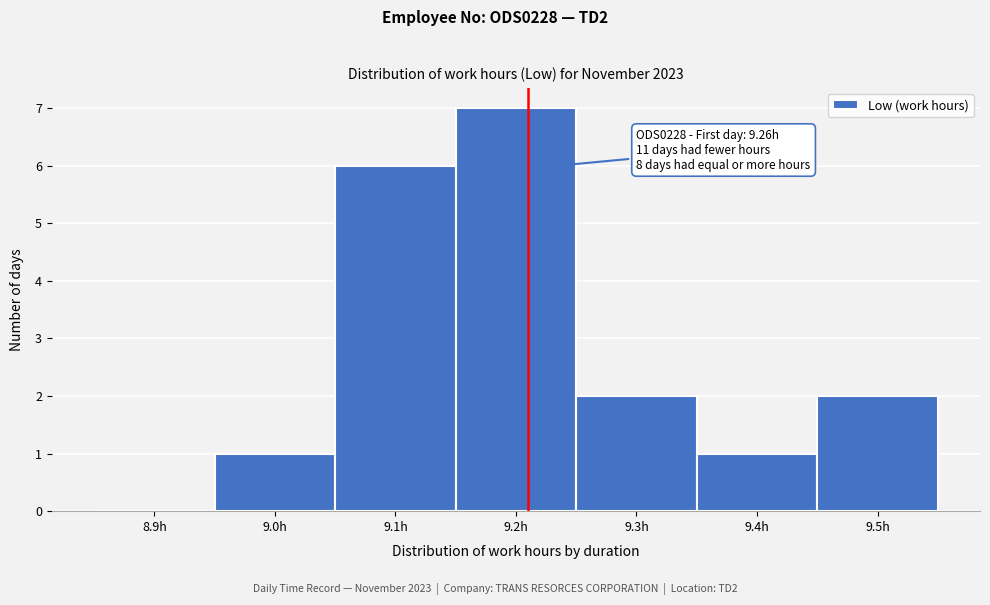

Reading left to right, extract all data points from this chart.

8.9h=0	9.0h=1	9.1h=6	9.2h=7	9.3h=2	9.4h=1	9.5h=2